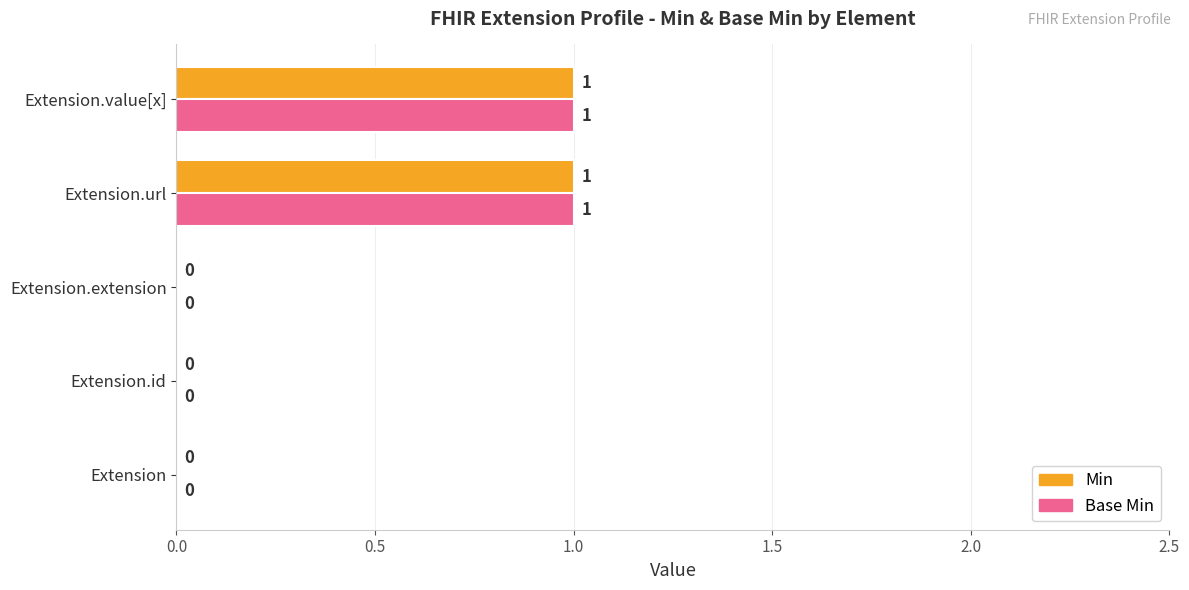

How many Base Min values are between 0 and 1?

5